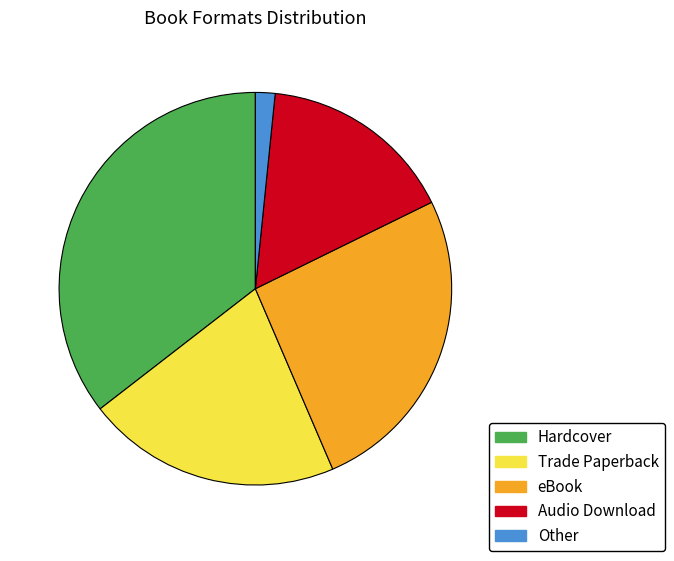

Rank the categories by value from lowest to highest.

Other, Audio Download, Trade Paperback, eBook, Hardcover